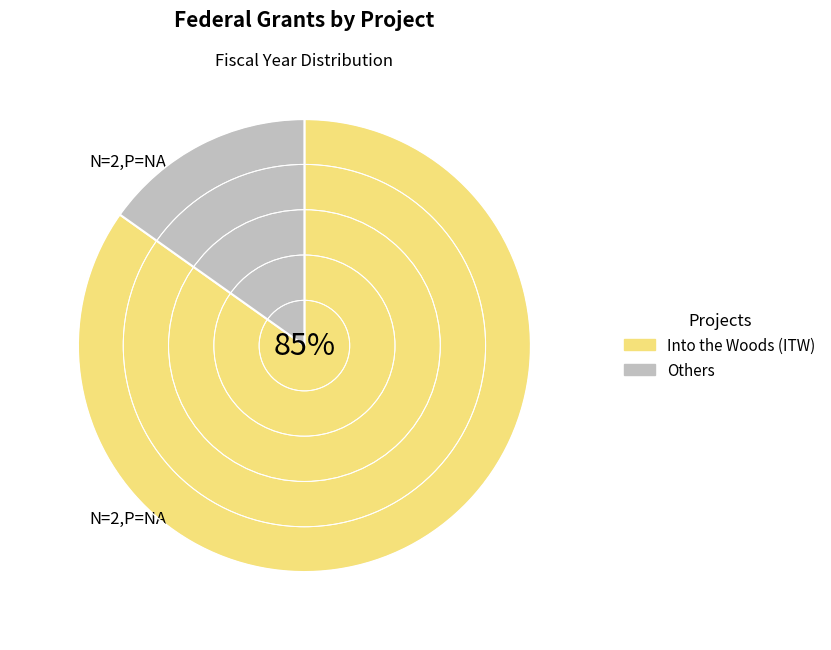

Is there a majority slice in this chart?

Yes